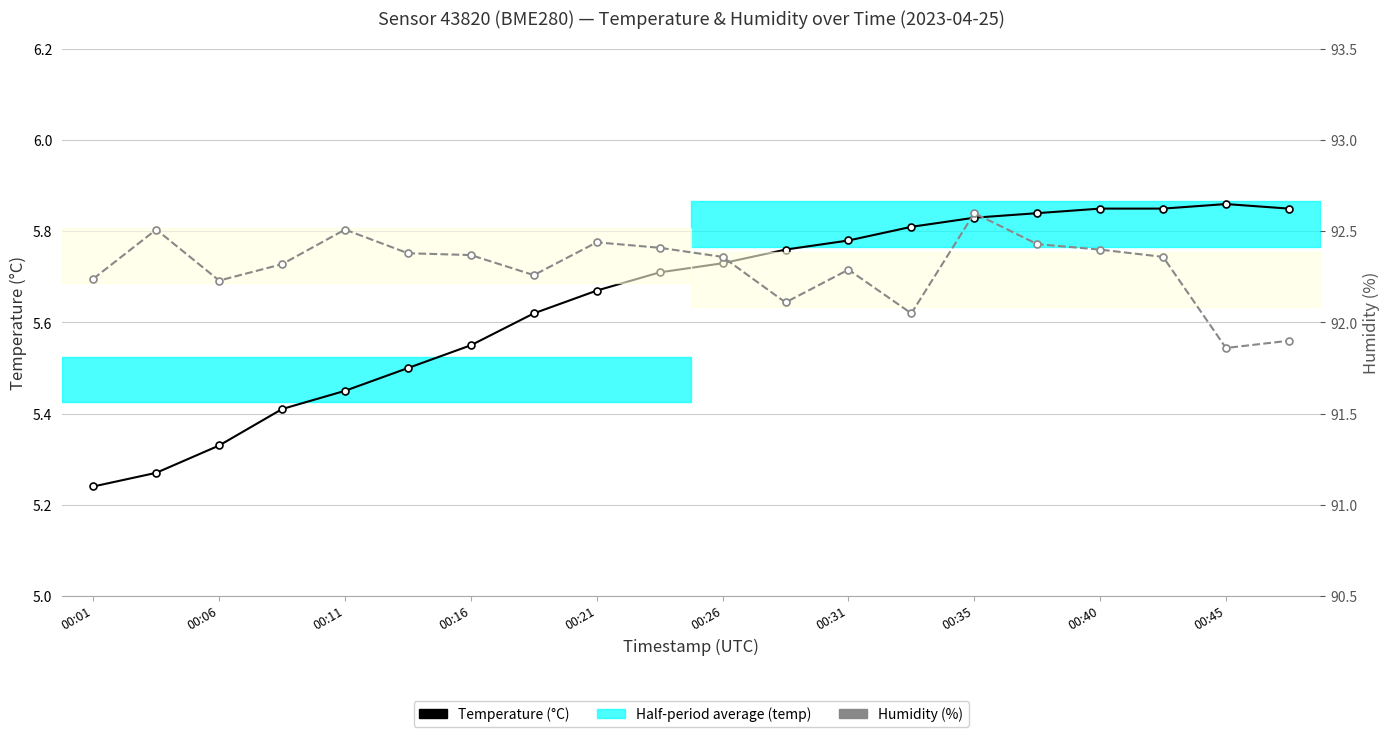

In Humidity (%), how many points are higher than both neighbors (excluding endpoints)?

5